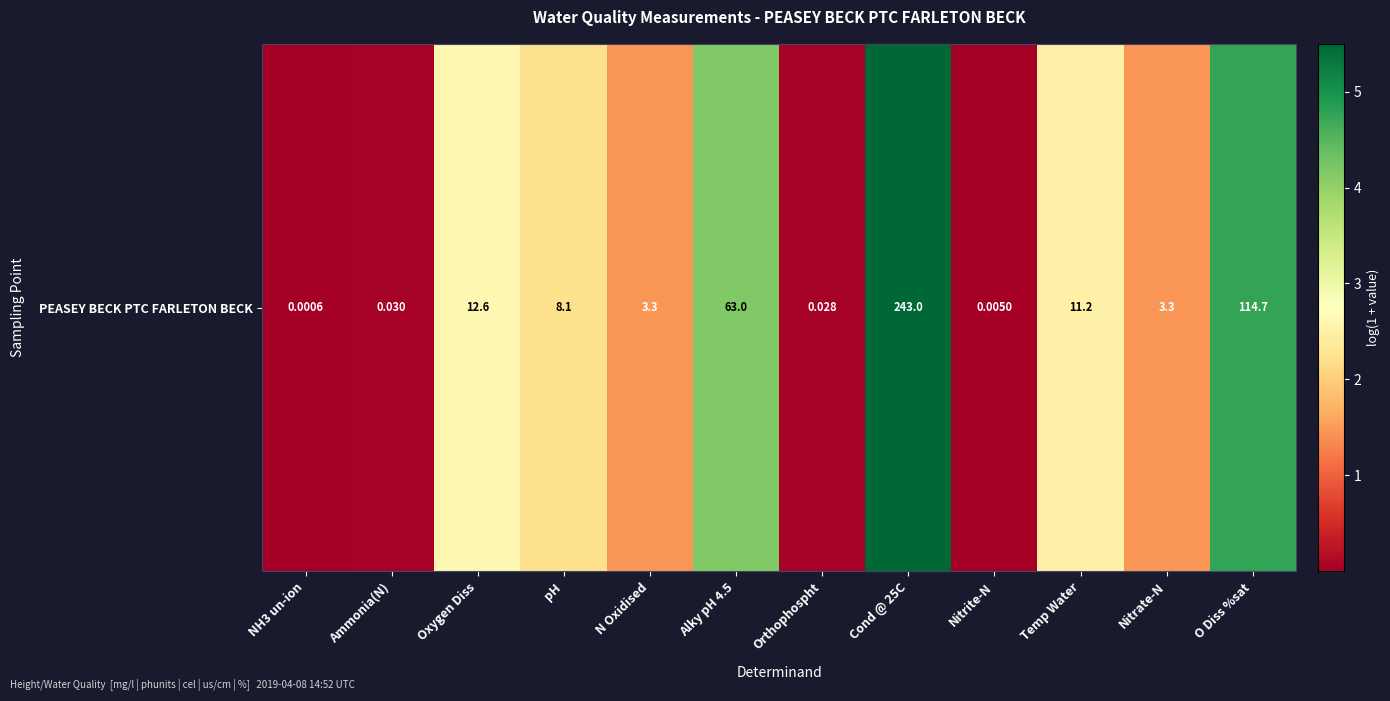

True or false: the data shows 3.8 at Oxygen Diss.

False